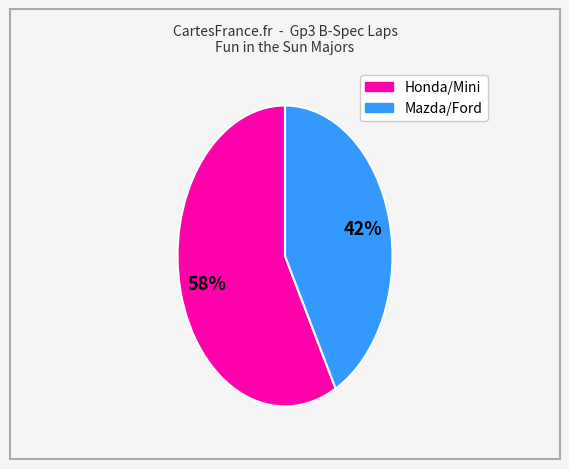

Is there a majority slice in this chart?

Yes